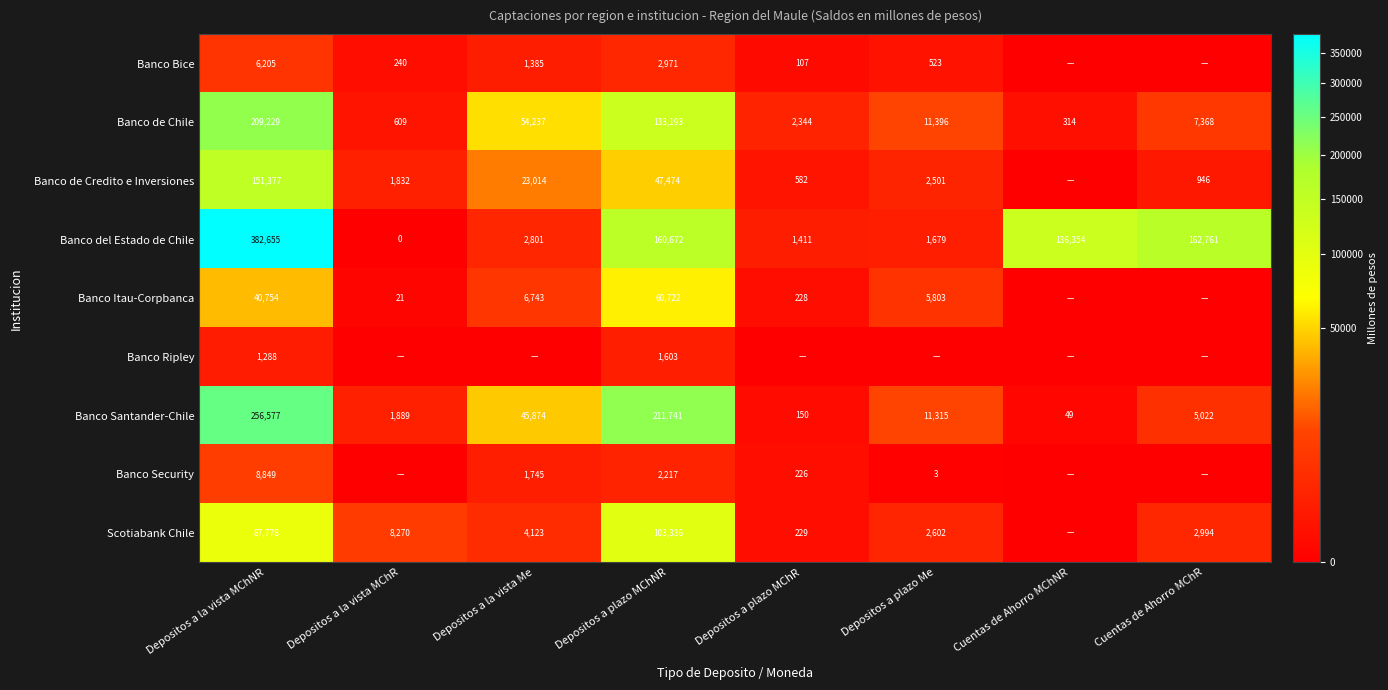

At Depositos a la vista MChNR, list the series in order from smallest to largest.

Banco Ripley, Banco Bice, Banco Security, Banco Itau-Corpbanca, Scotiabank Chile, Banco de Credito e Inversiones, Banco de Chile, Banco Santander-Chile, Banco del Estado de Chile